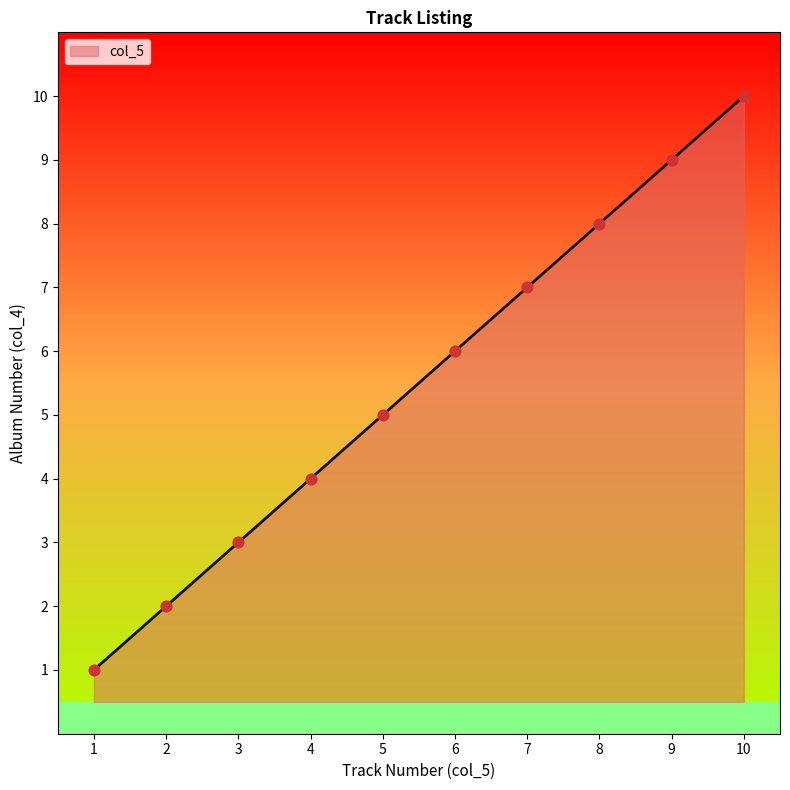

What is the ratio of the value at 10 to the value at 1?

10.0